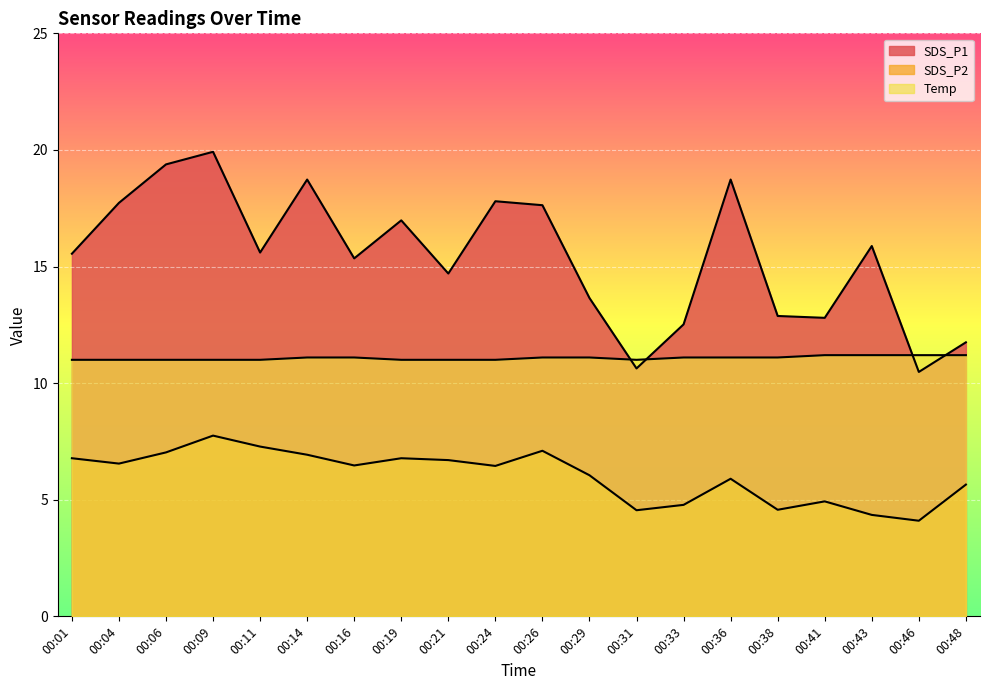

What is the value of the SDS_P1 point at the 12th from the left?

13.7